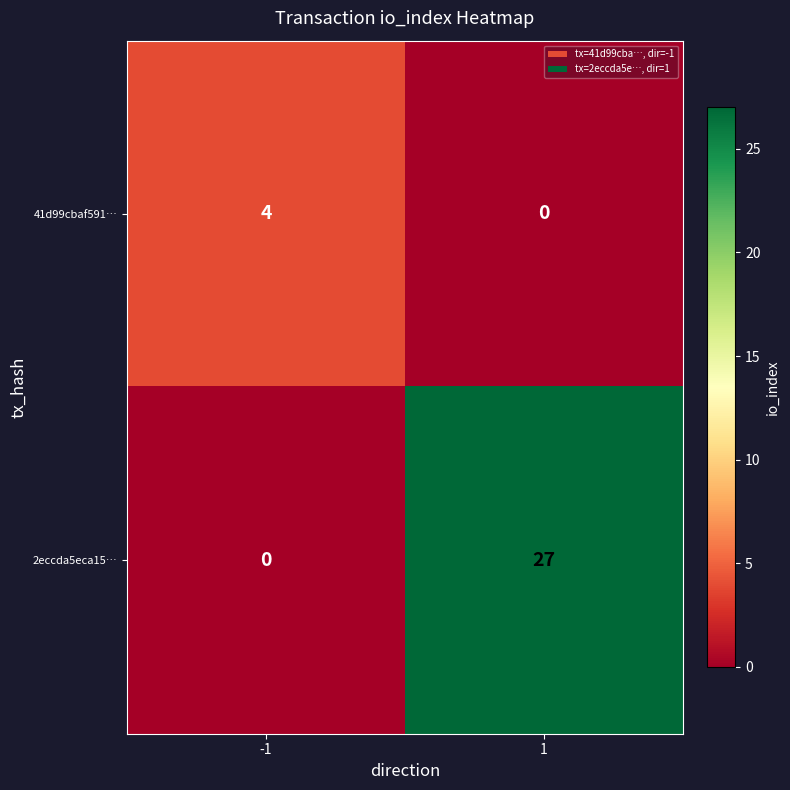

Rank the series by their maximum value, from lowest to highest.

41d99cbaf591…, 2eccda5eca15…